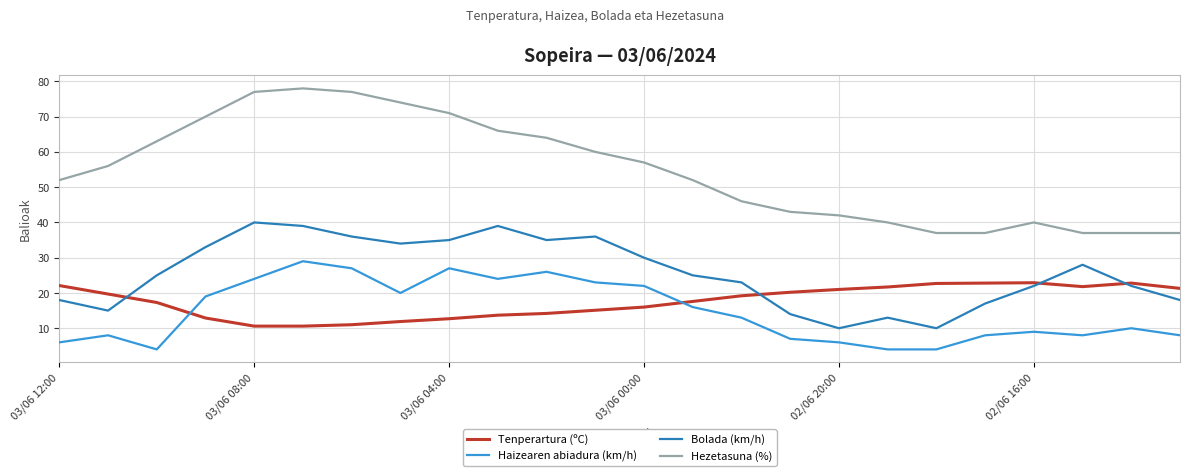

True or false: Tenperartura (ºC) and Hezetasuna (%) intersect in this chart.

False